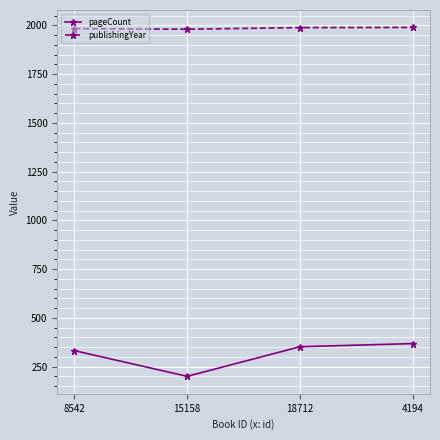

True or false: publishingYear and pageCount intersect in this chart.

False